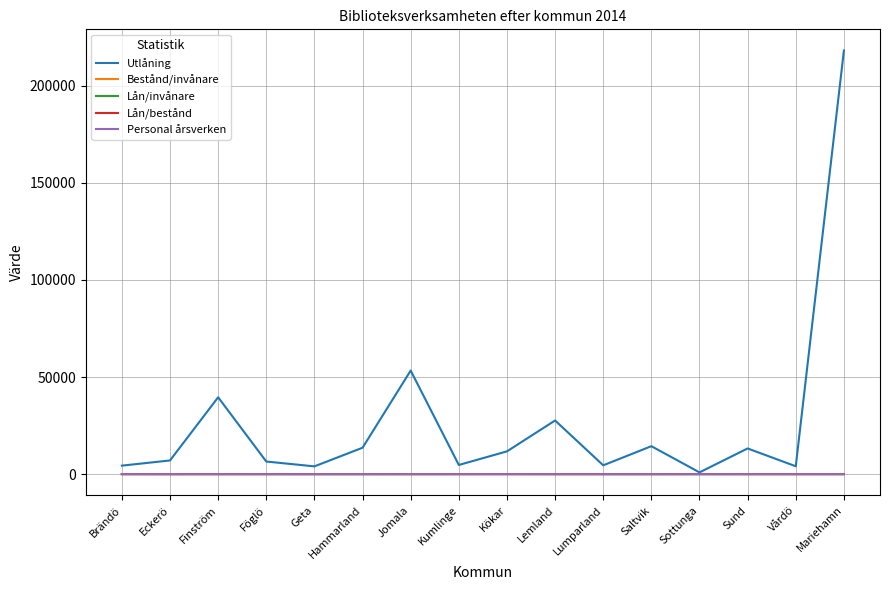

Which series has the widest spread of values?

Utlåning